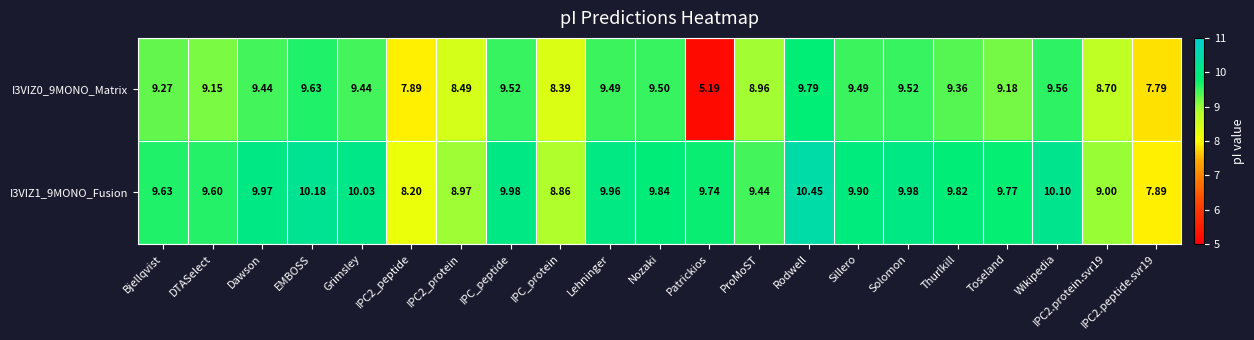

At which category is the sum across all series the highest?

Rodwell